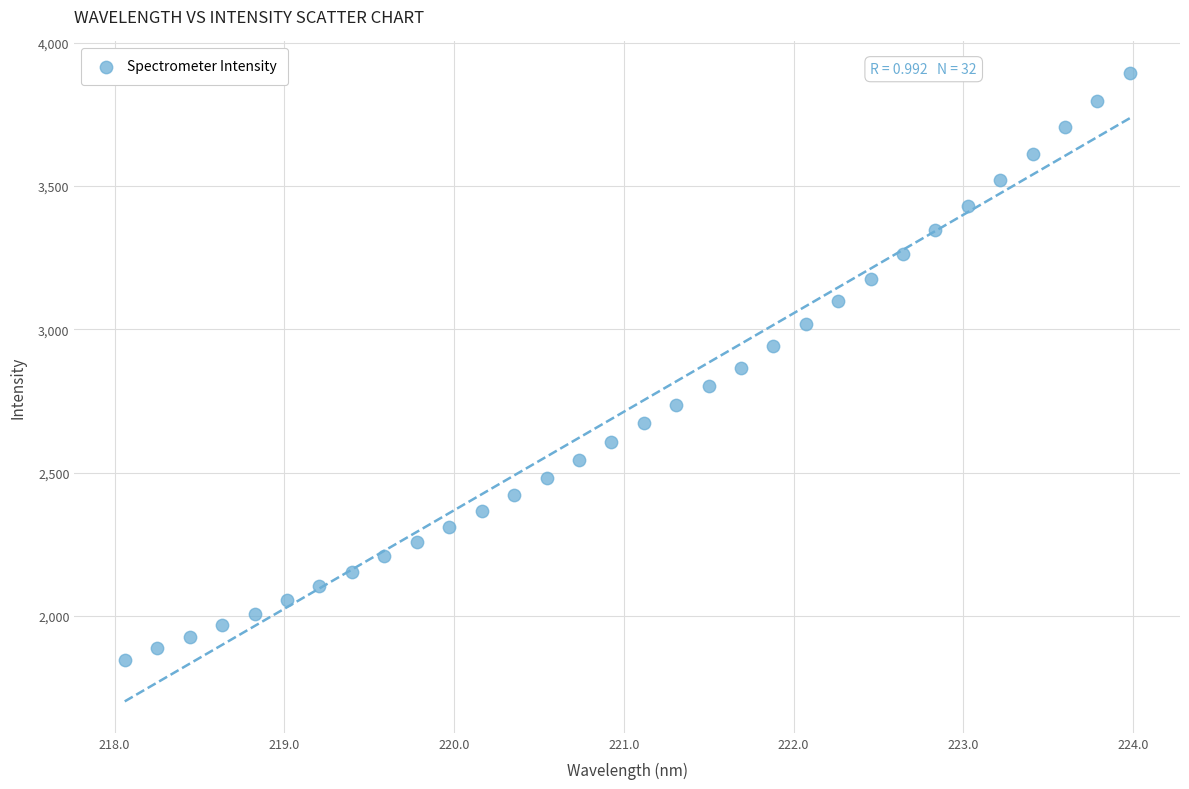

What is the range of X values (max minus min)?

5.9